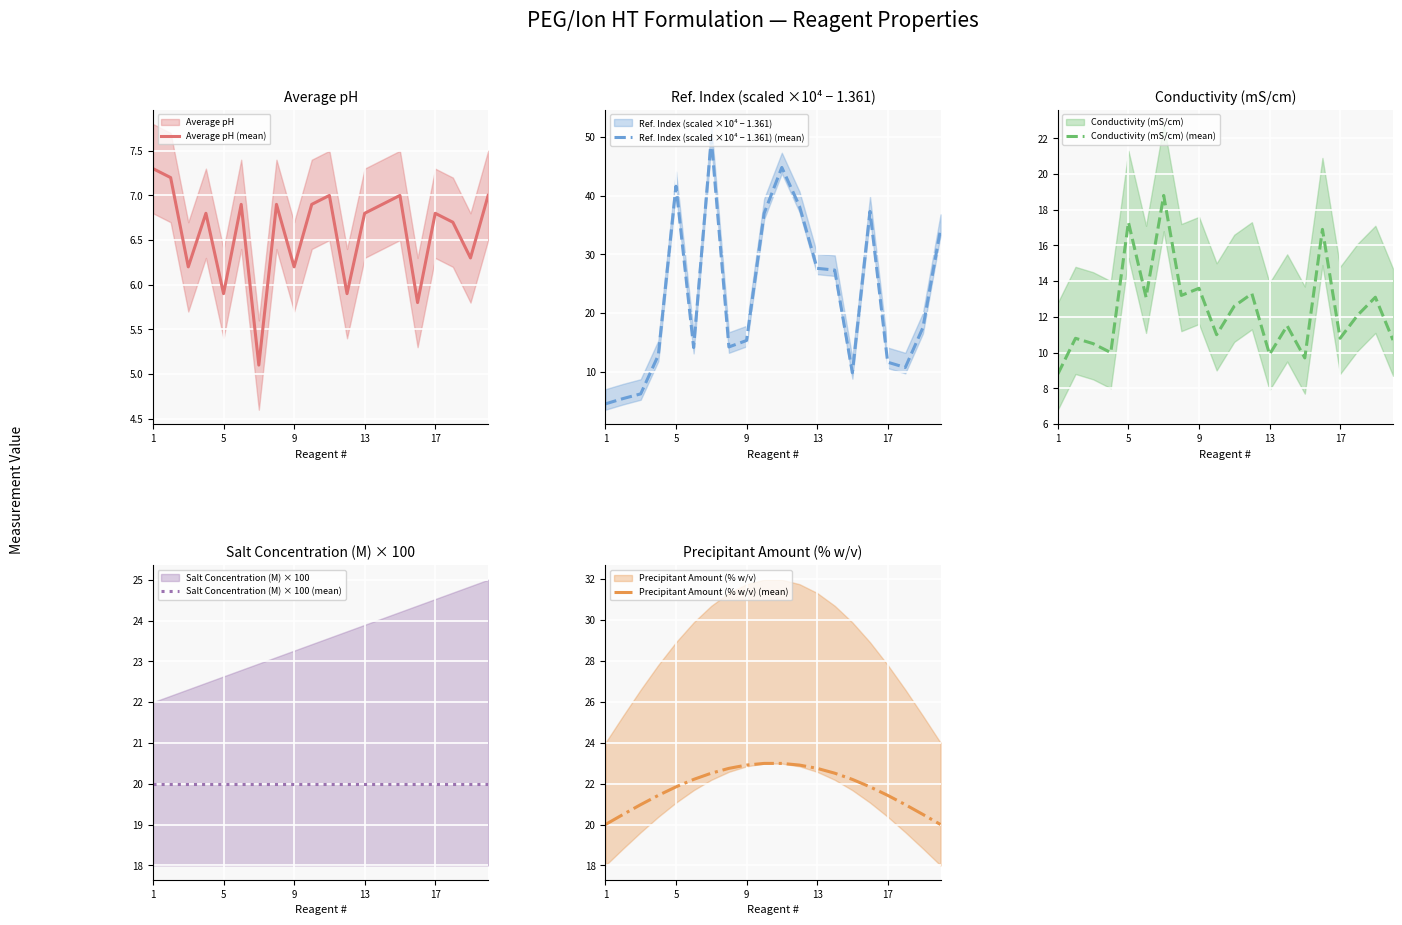

True or false: Precipitant Amount (% w/v) (mean) has more than 1 points higher than both neighbors.

False